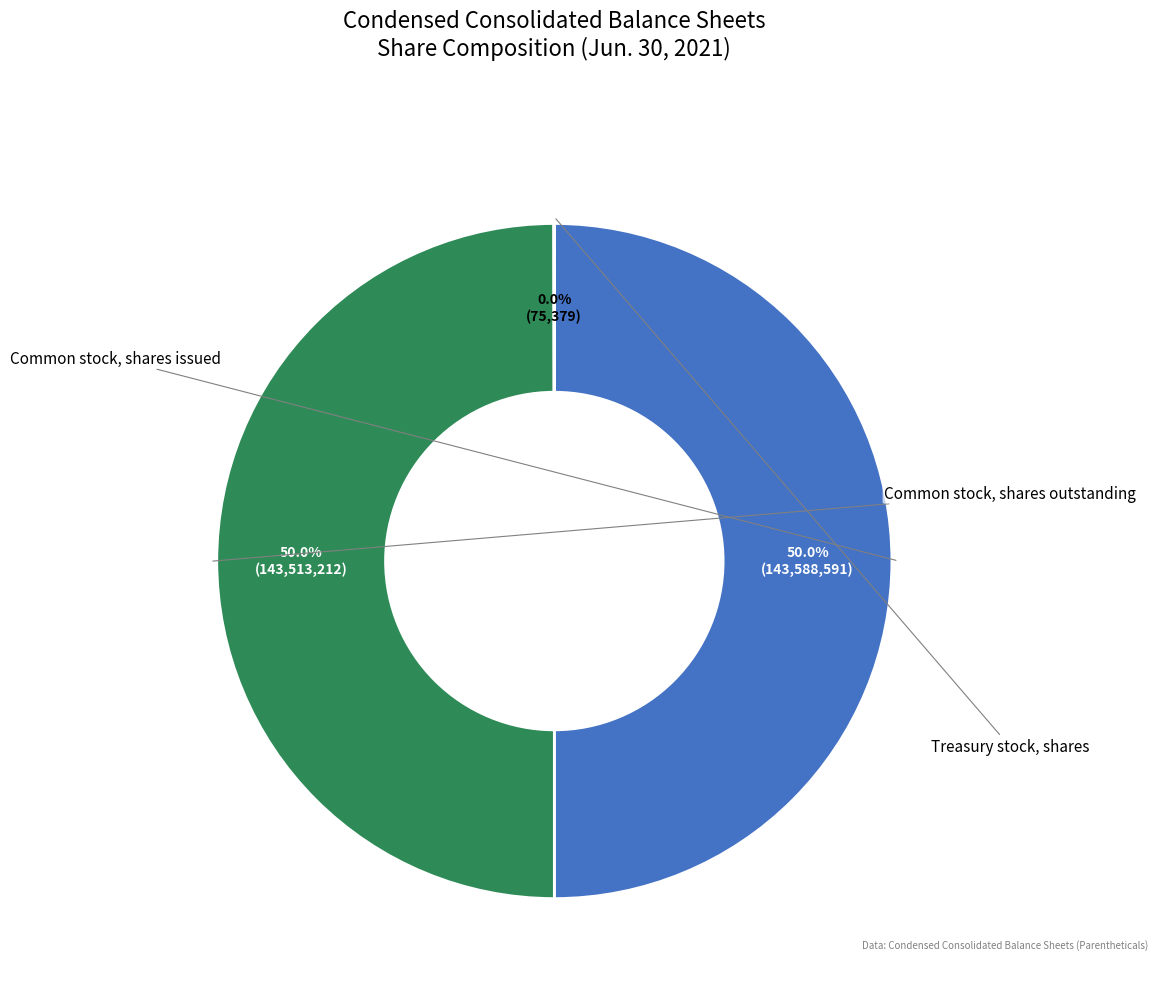

How many slices are in this pie chart?

3